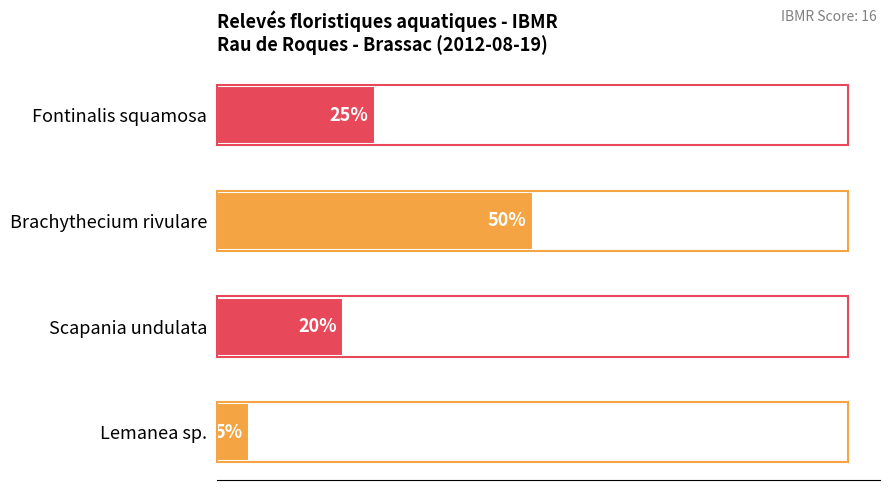

Does the chart contain any negative values?

No